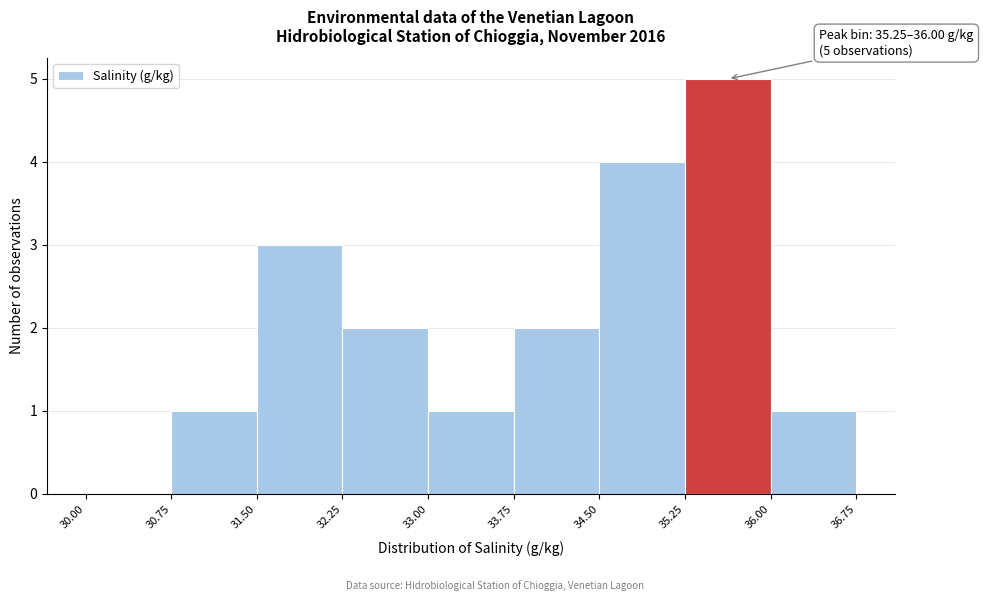

Which range on the x-axis has the tallest bar?

35.25 to 36.00